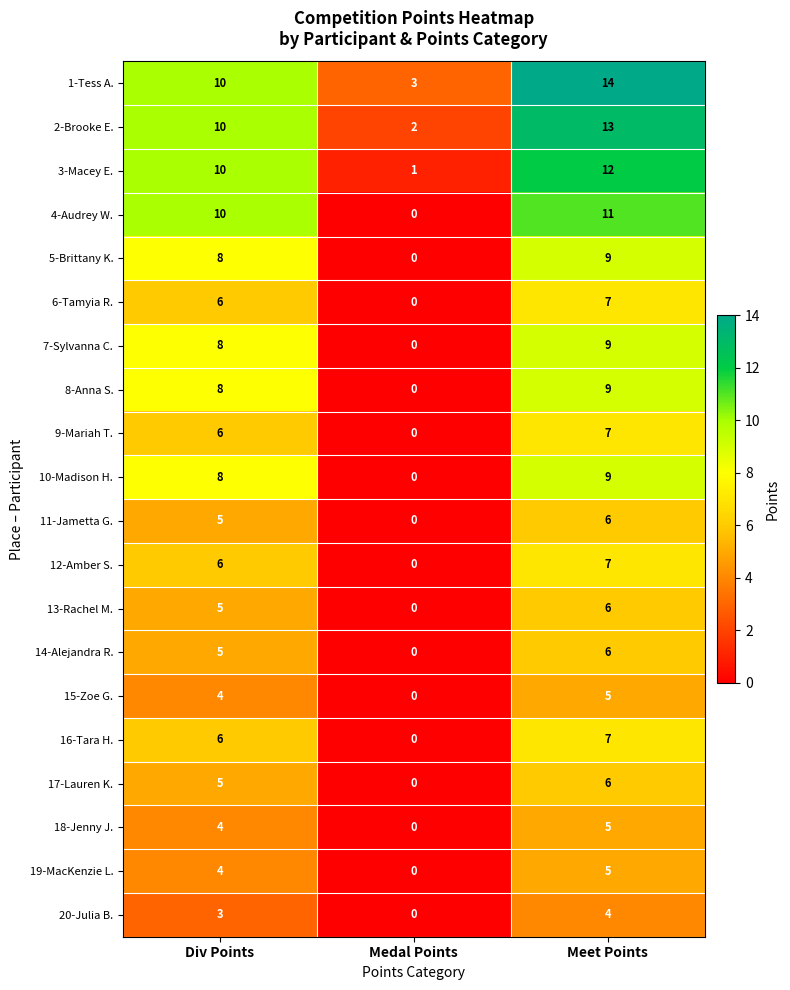

Which series has the largest total across all categories?

1-Tess A.